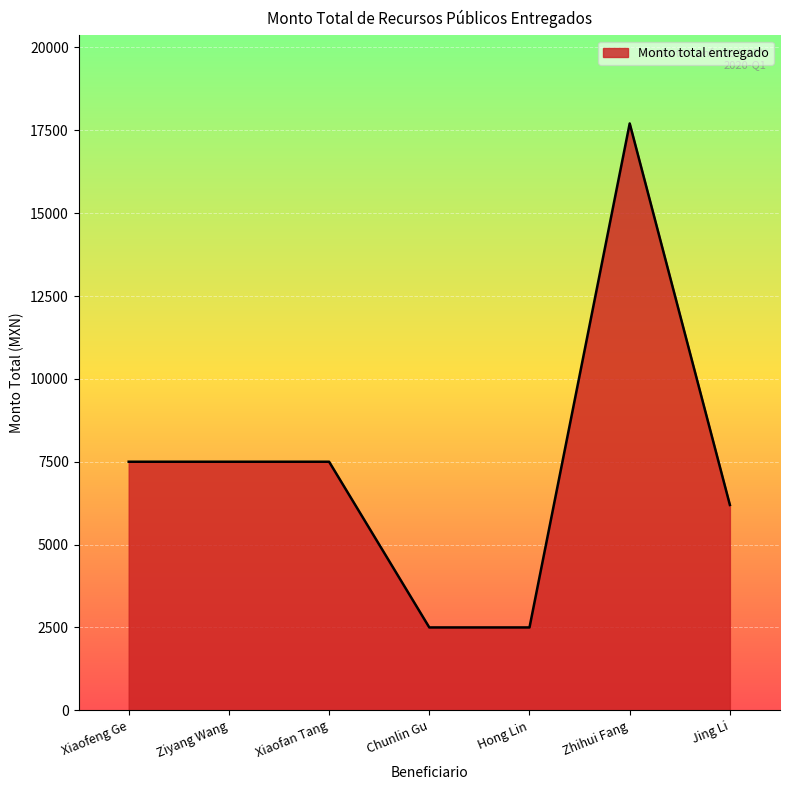

Reading left to right, what are all the values shown in this chart?

7500	7500	7500	2500	2500	17707	6195